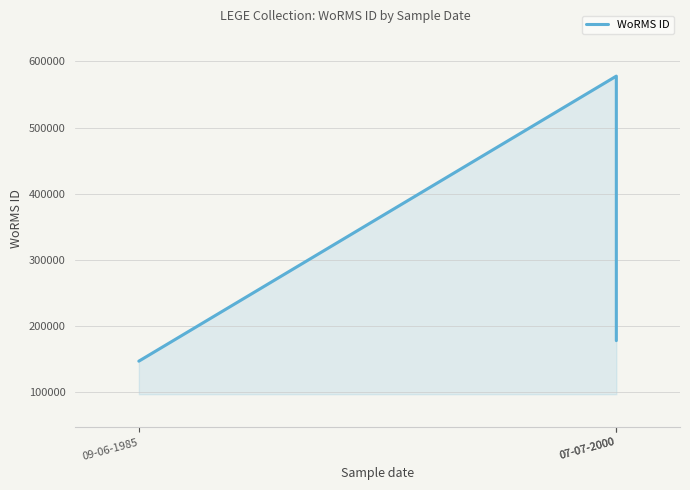

True or false: the data shows 68374 at 07-07-2000.

False